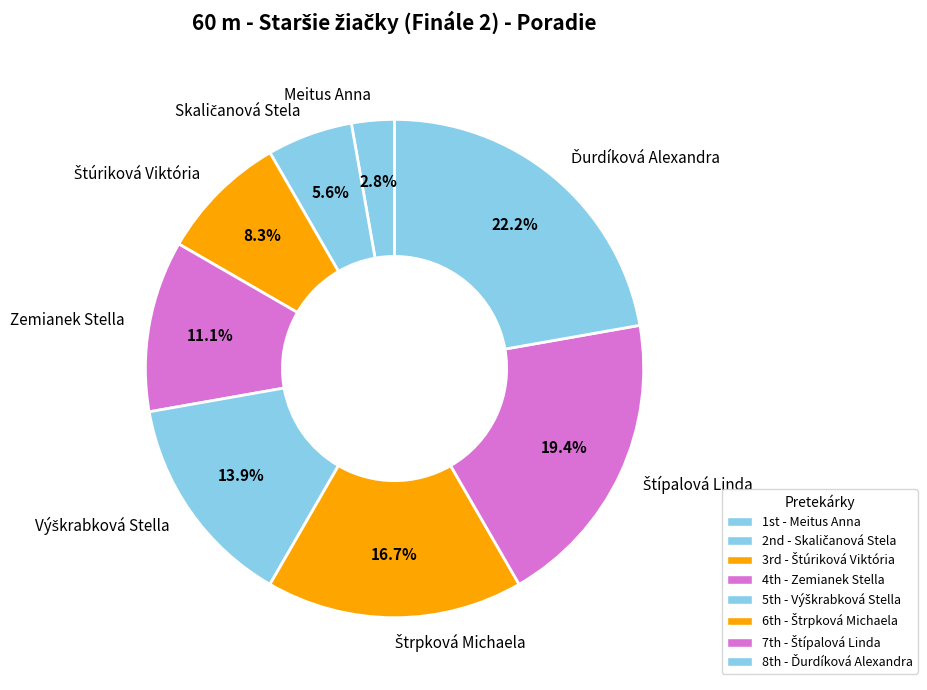

What portion of the pie excludes Zemianek Stella?

88.9%